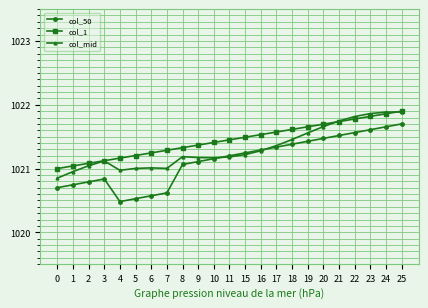

How many lines are shown in the chart?

3